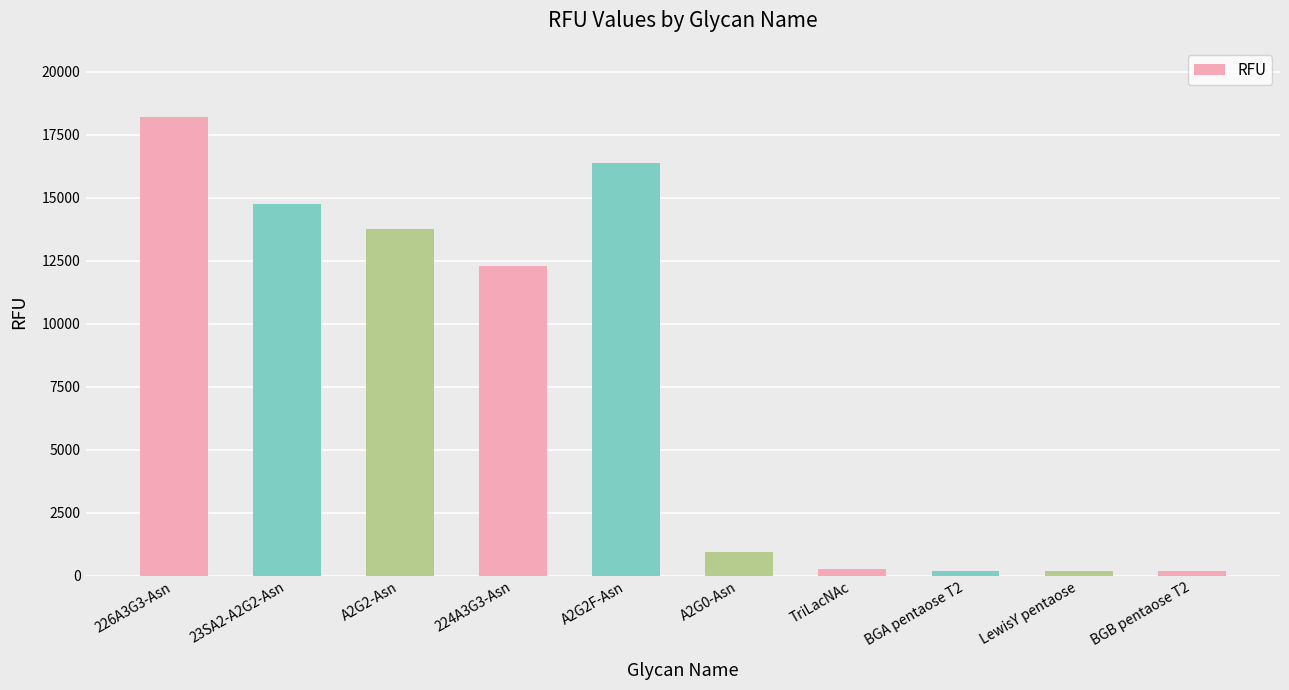

What is the value of the 1st bar from the left?

18212.8